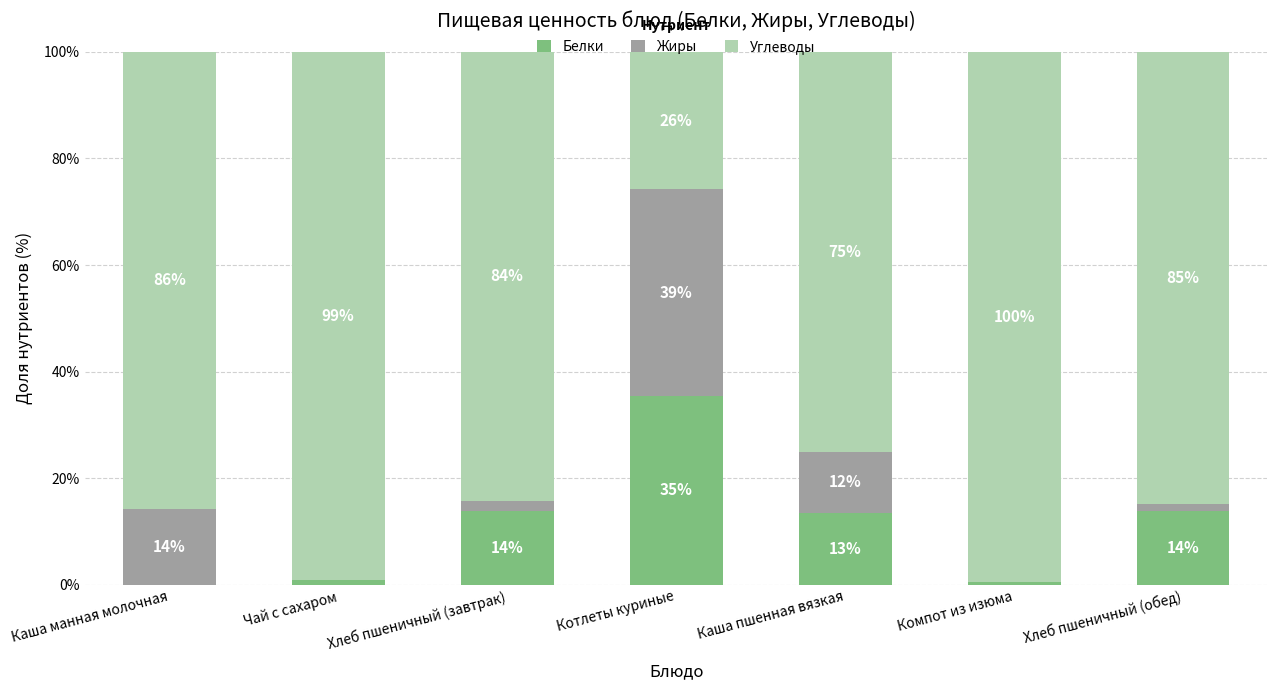

Are the bars horizontal?

No